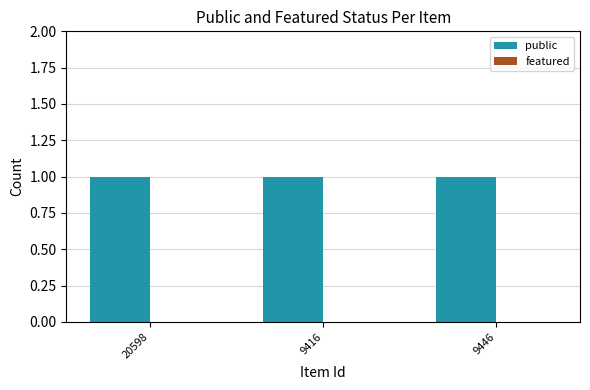

What is the total value across all series at 9416?

1